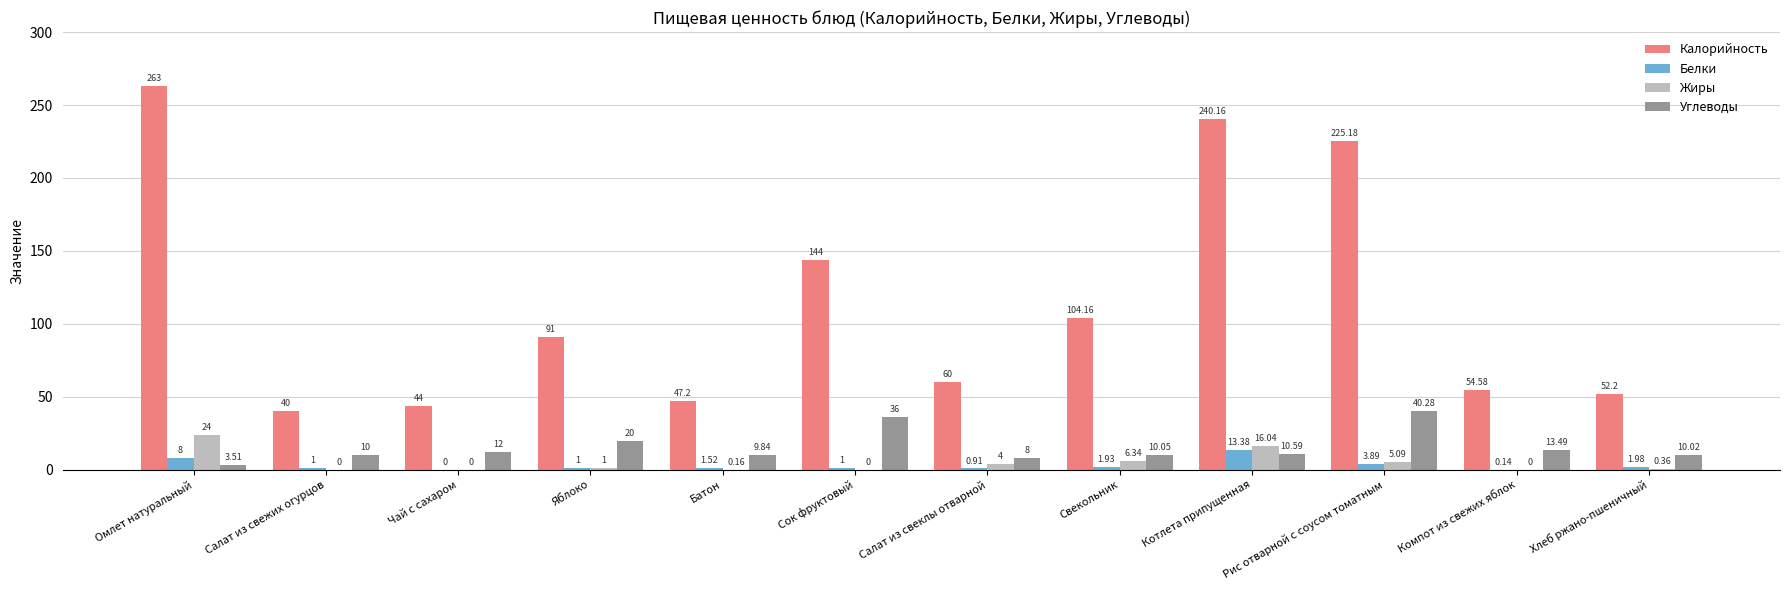

Between Салат из свежих огурцов and Сок фруктовый, which series saw the biggest shift?

Калорийность